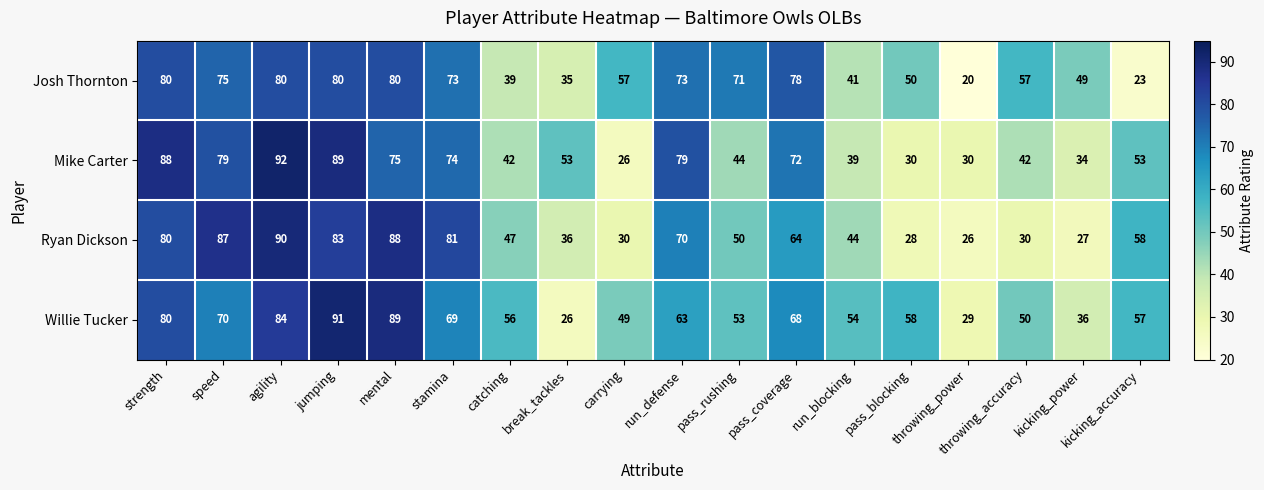

At which category is the sum across all series the highest?

agility